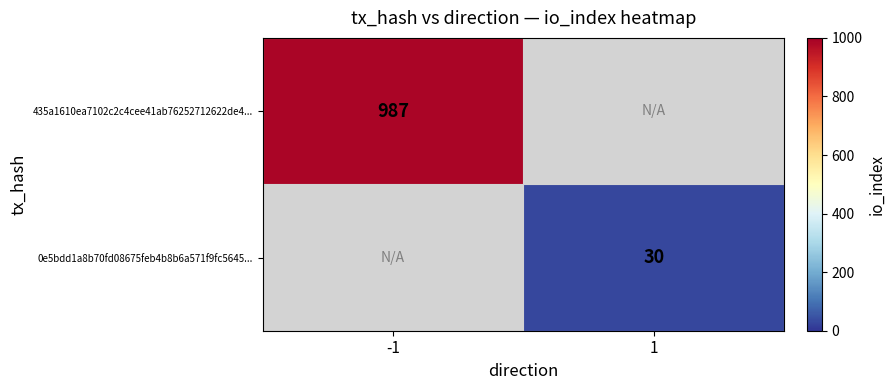

At how many categories does at least one series exceed 672?

1